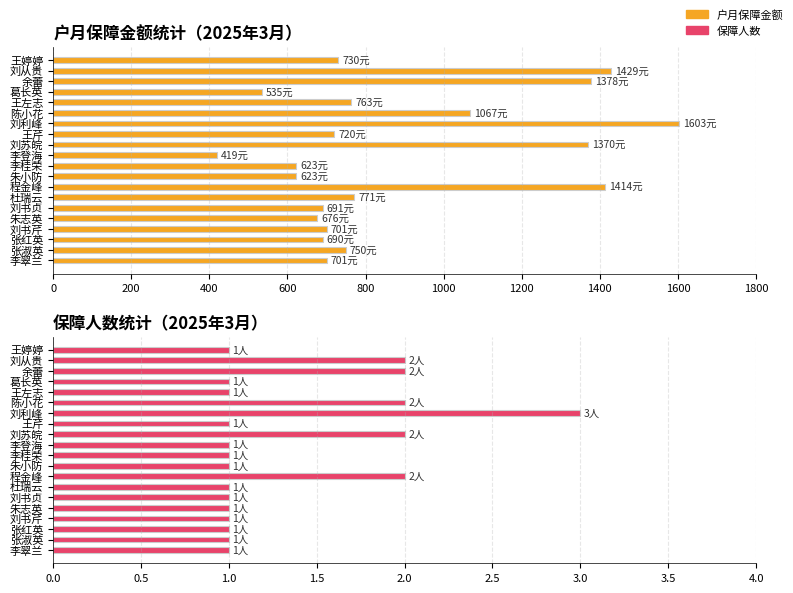

Count the number of data series in this chart.

2